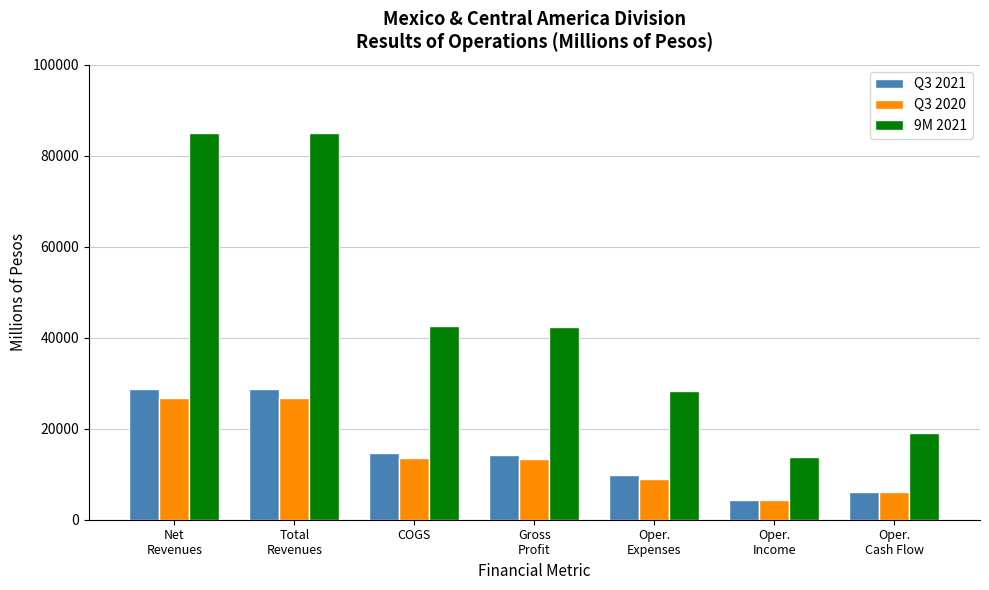

At how many categories does at least one series exceed 32324?

4